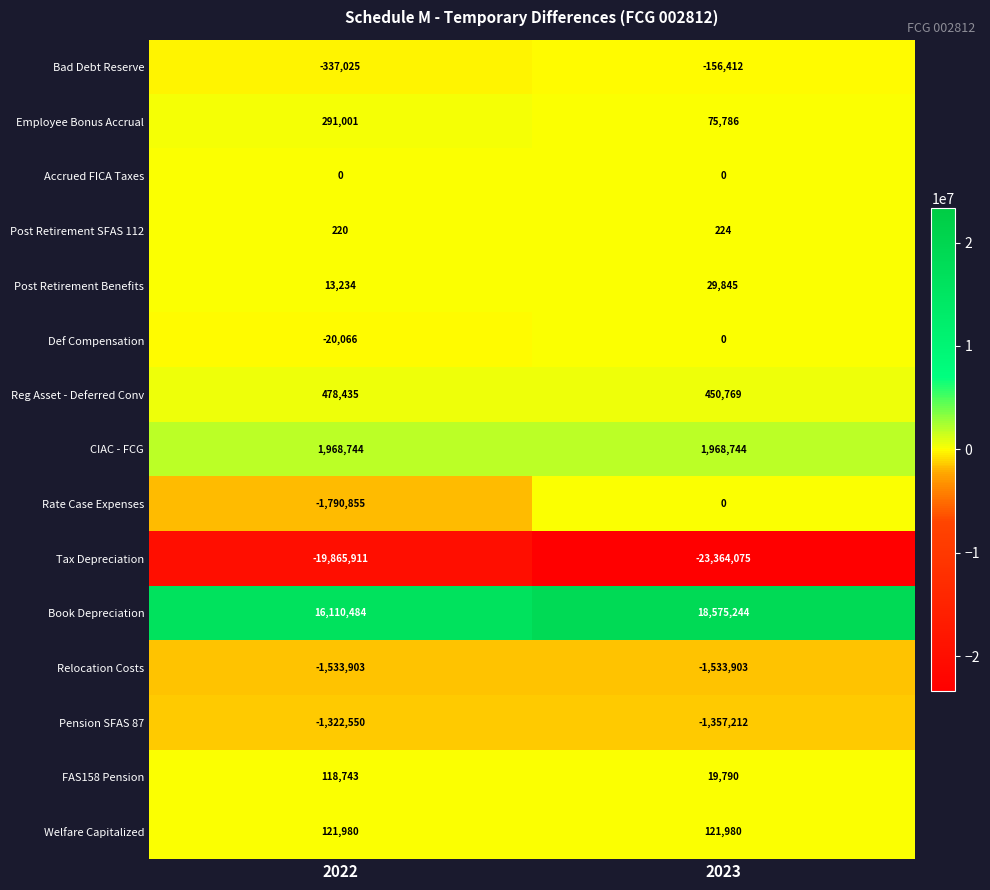

Reading right to left, transcribe all the data shown in this chart.

Bad Debt Reserve: -156412	-337025
Employee Bonus Accrual: 75786	291001
Accrued FICA Taxes: 0	0
Post Retirement SFAS 112: 224	220
Post Retirement Benefits: 29845	13234
Def Compensation: 0	-20066
Reg Asset - Deferred Conv: 450769	478435
CIAC - FCG: 1968744	1968744
Rate Case Expenses: 0	-1790855
Tax Depreciation: -23364075	-19865911
Book Depreciation: 18575244	16110484
Relocation Costs: -1533903	-1533903
Pension SFAS 87: -1357212	-1322550
FAS158 Pension: 19790	118743
Welfare Capitalized: 121980	121980